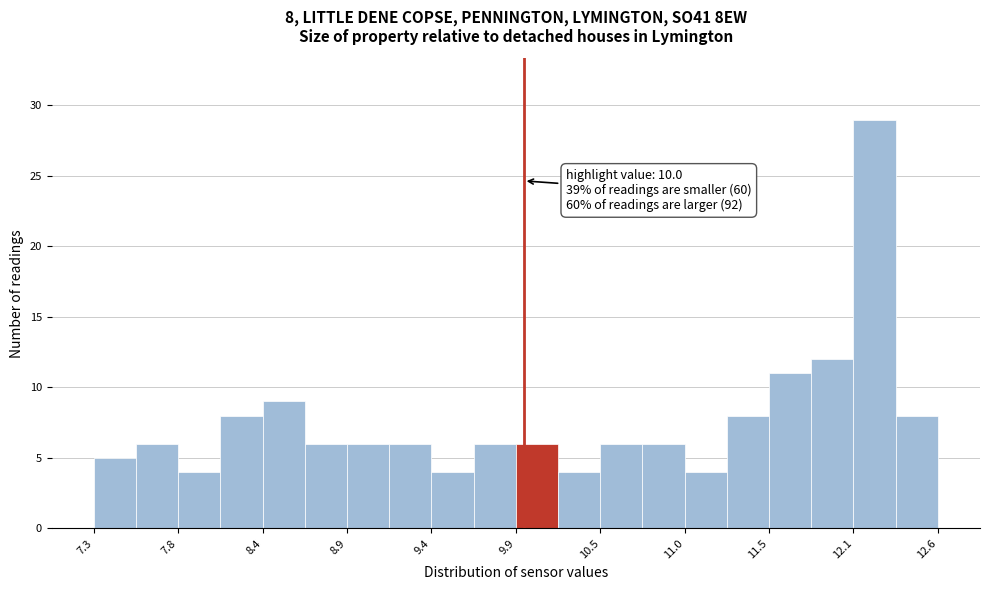

Read against the x-axis, roughly where is the centre of the tallest bar?

12.2